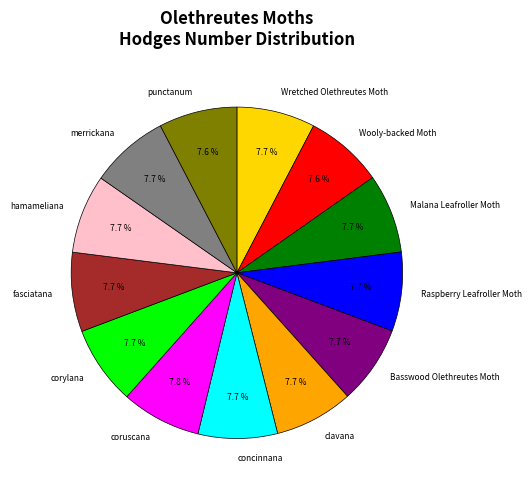

Count the number of slices in the pie.

13